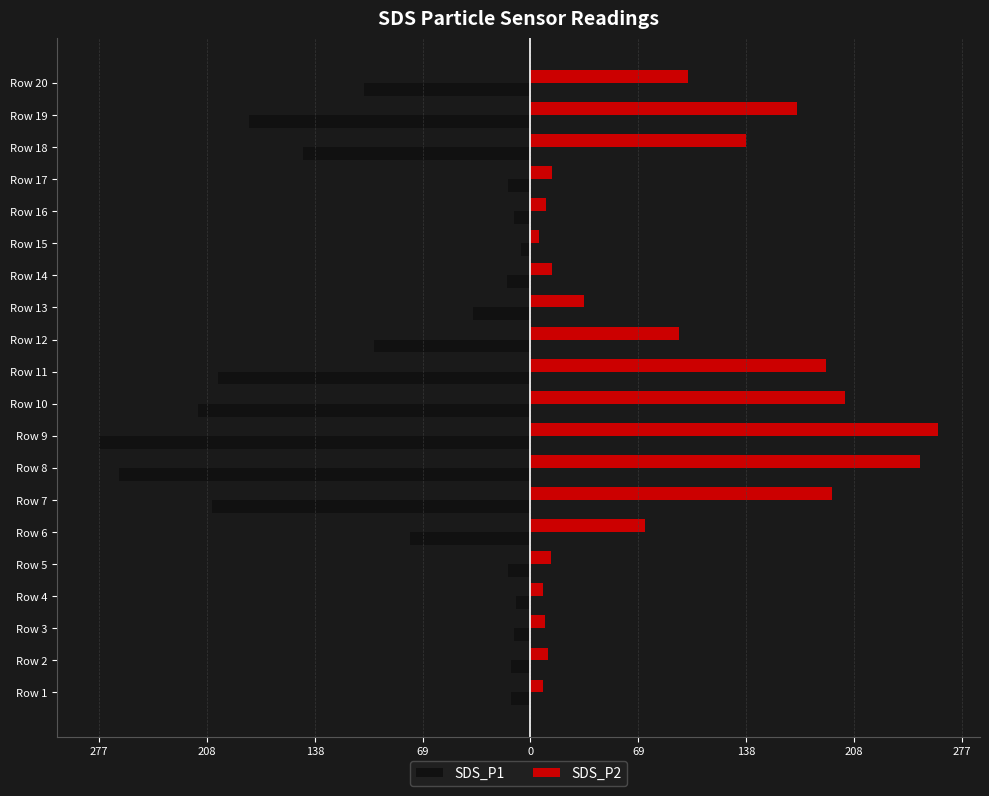

What is the lowest value of the SDS_P2 series?

5.7